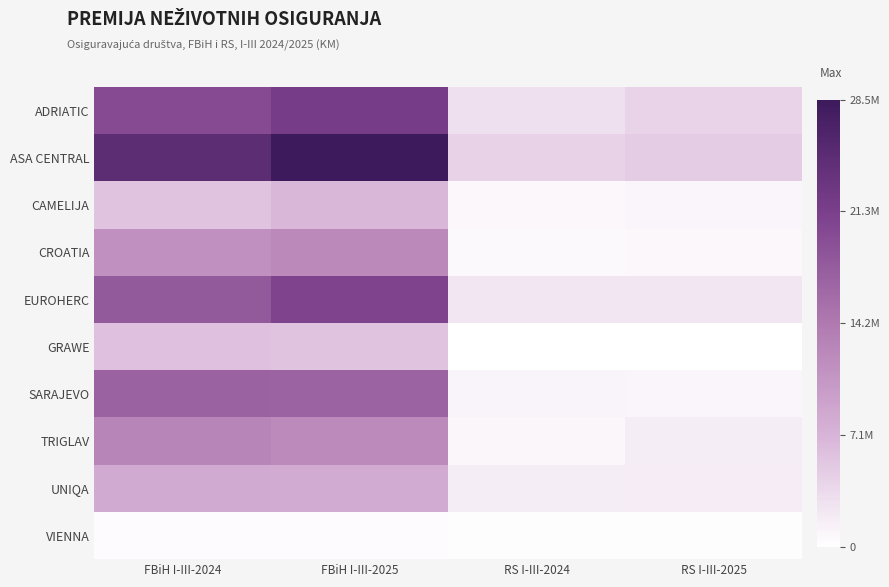

At how many categories does at least one series exceed 12094178?

2